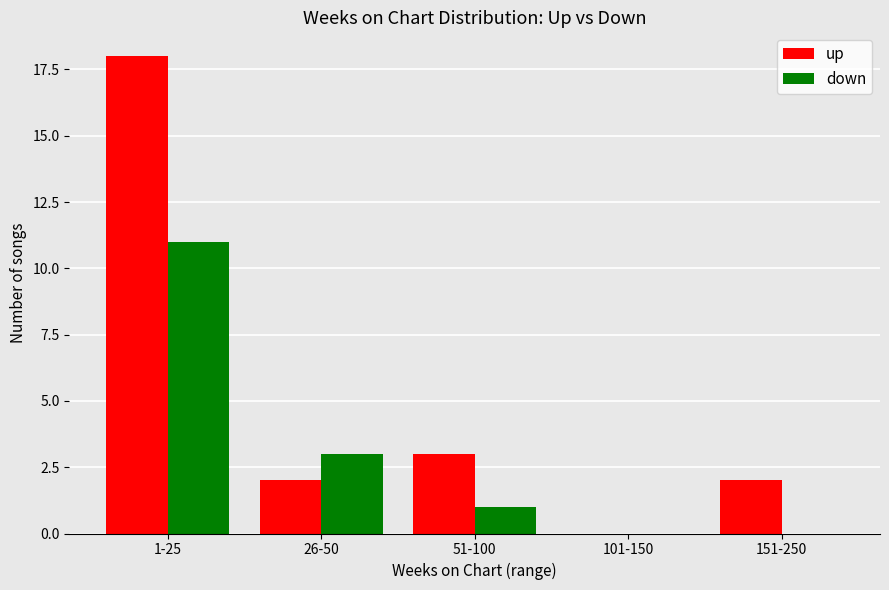

Where is down nearest to the value 5?

26-50